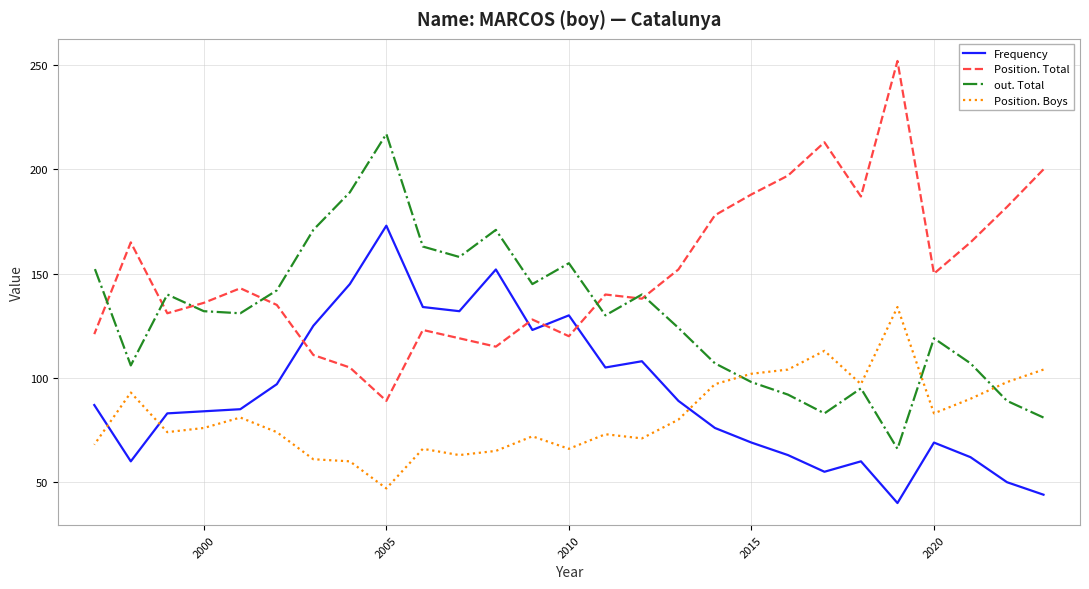

True or false: Frequency and out. Total intersect in this chart.

False